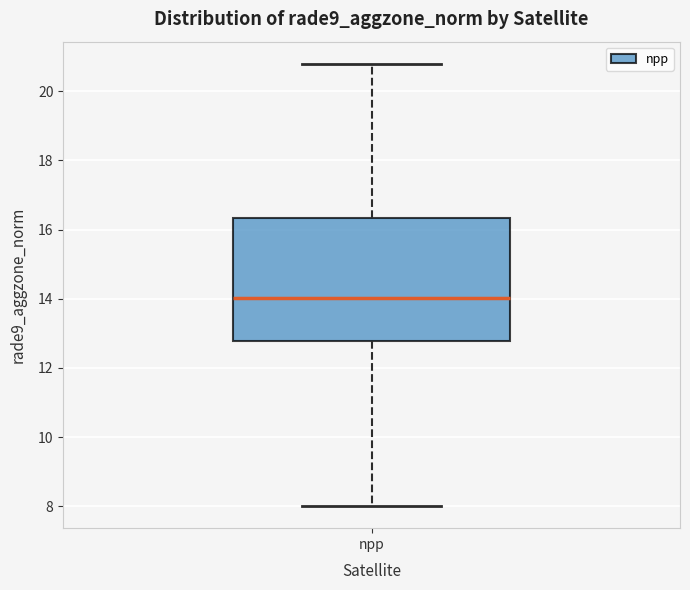

Read this box plot against the y-axis: the position of the median line, the range covered by the box, and the ends of both whiskers. The values are not printed on the chart, so give them approximately, as read against the axis.

median 14.0, box 12.8 to 16.4, whiskers 8.0 to 20.8